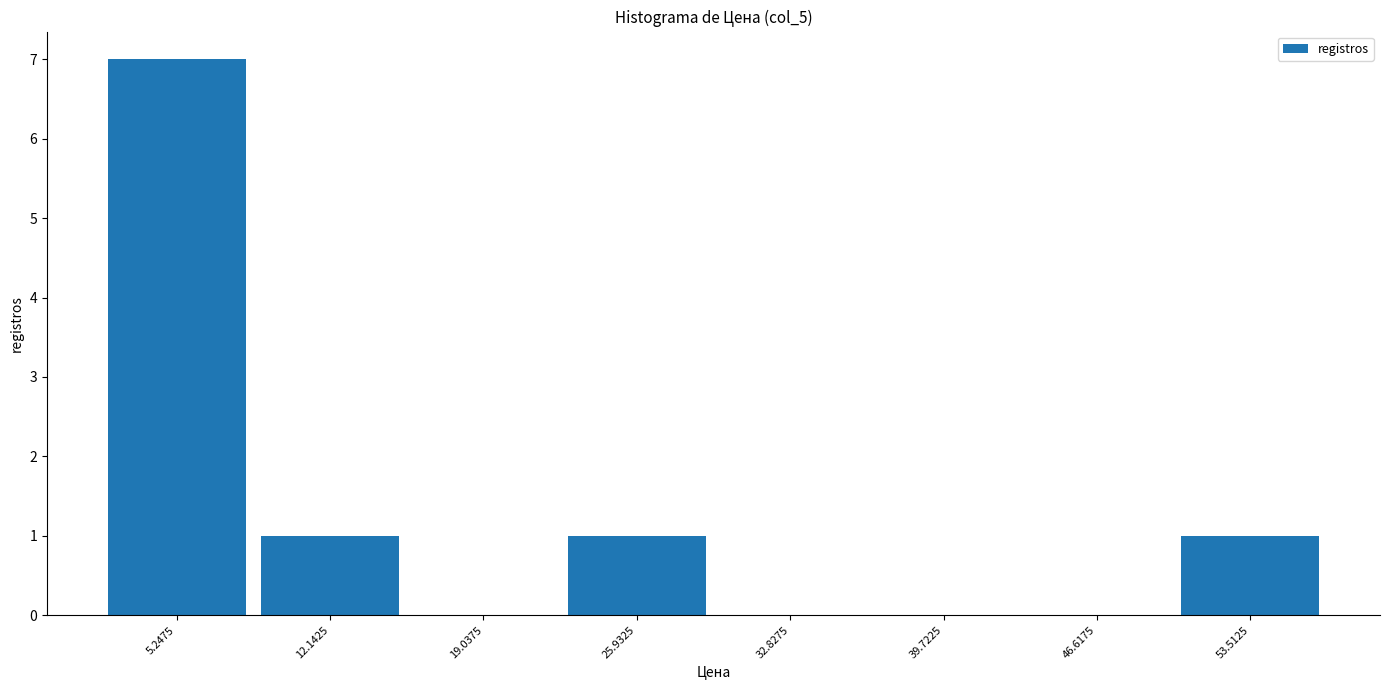

Reading left to right, list every bar in this chart as the range it spans on the x-axis followed by its height. Neither the bar edges nor the heights are printed on the chart, so give them approximately, as read against the axes.

2 to 9: 7
9 to 16: 1
16 to 22: 0
22 to 29: 1
29 to 36: 0
36 to 43: 0
43 to 50: 0
50 to 57: 1